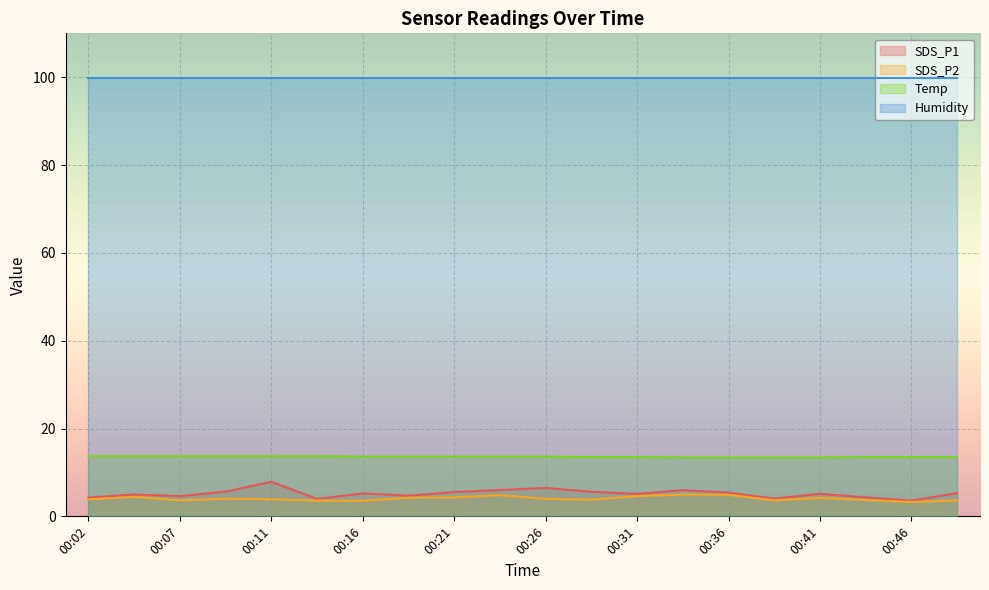

How many distinct data groups are displayed?

4